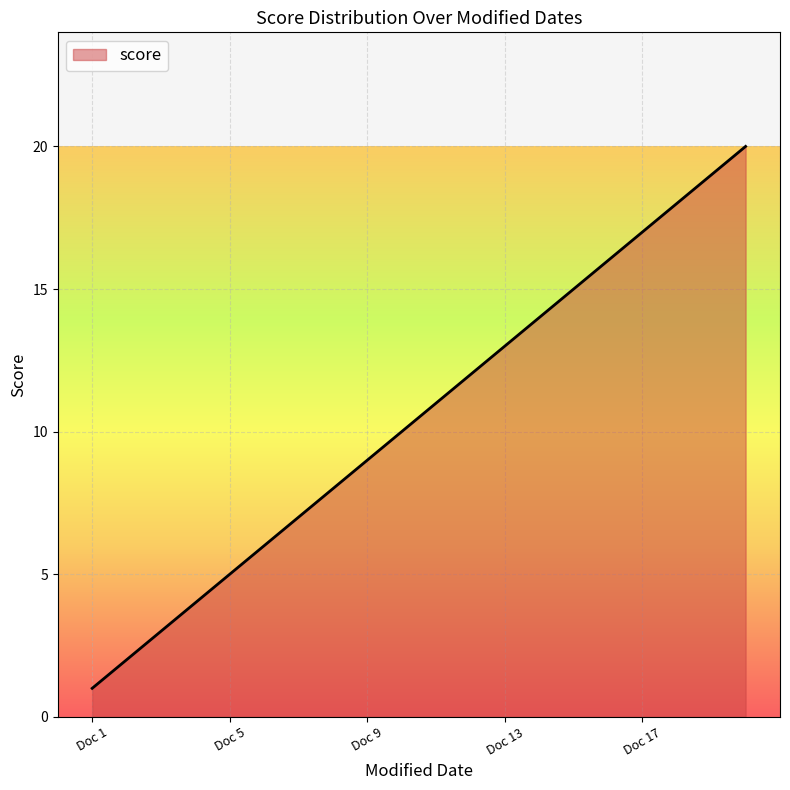

What is the maximum value shown in the chart?

20